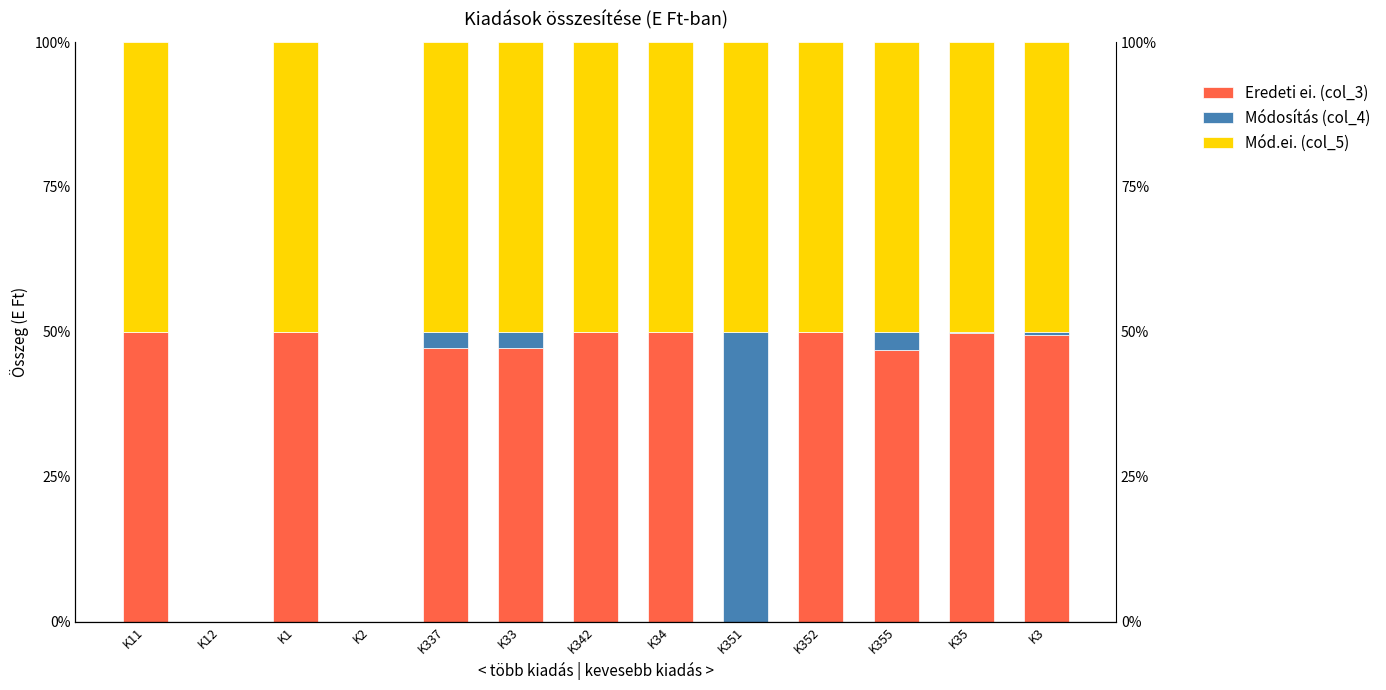

How many groups of bars are there?

13